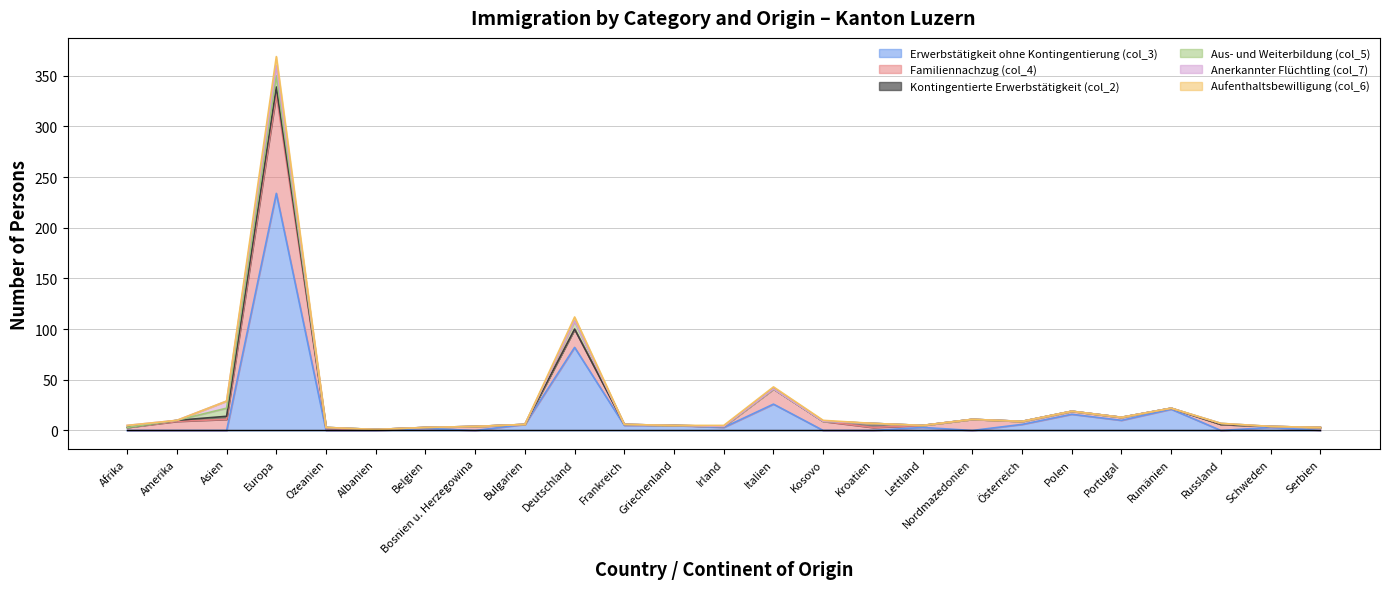

What is the label of the 12th point from the right?

Italien